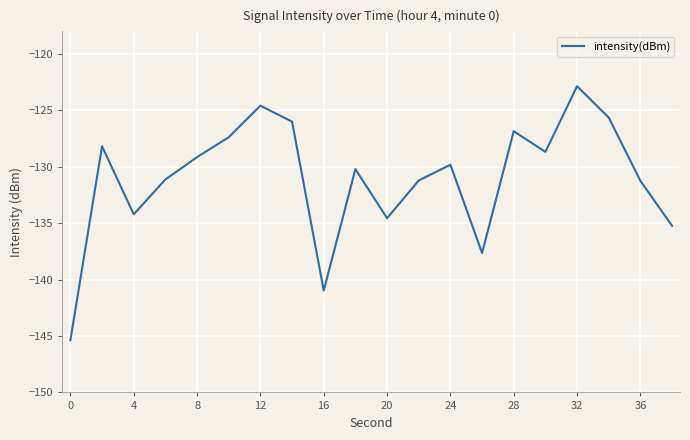

What is the difference between the maximum and minimum values?

22.5